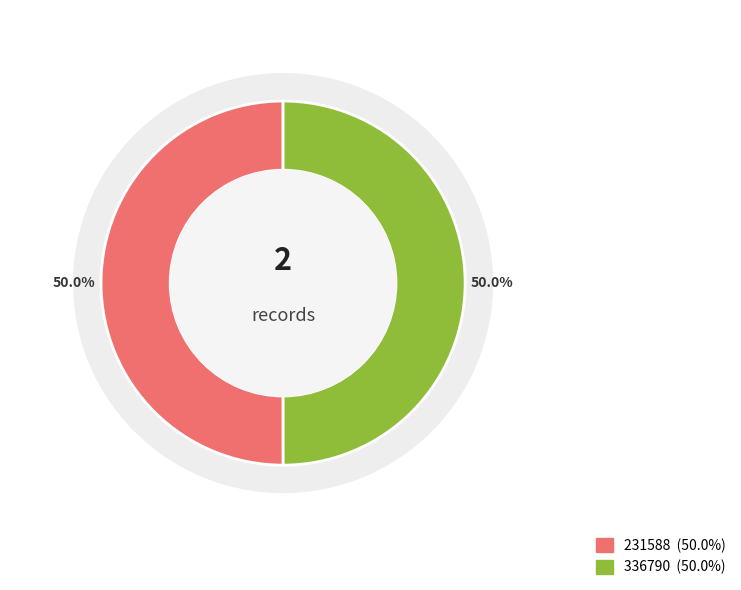

What is the largest slice in the pie chart?

231588